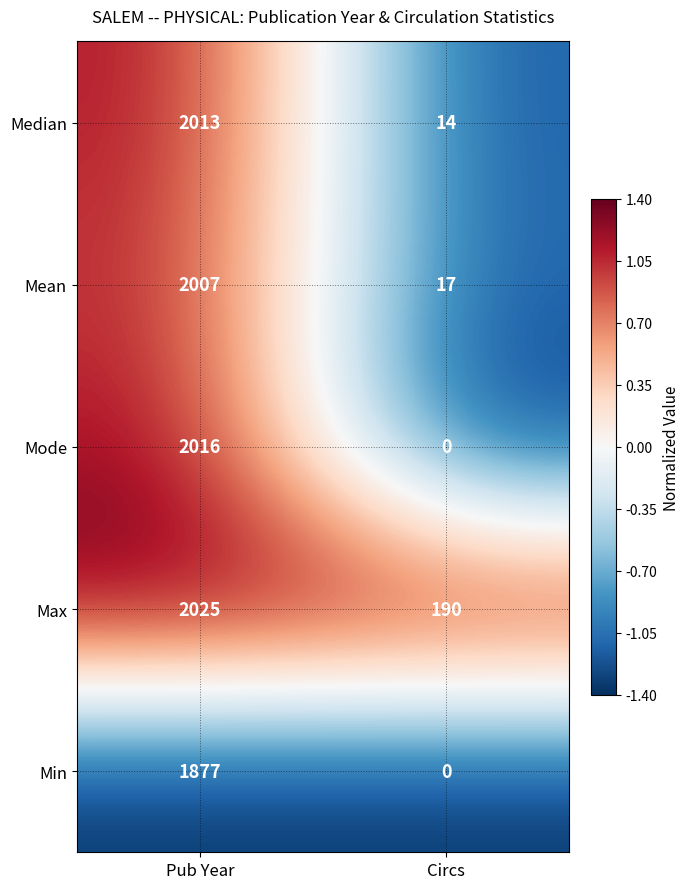

List the series in order of their peak value, highest first.

Max, Mode, Median, Mean, Min